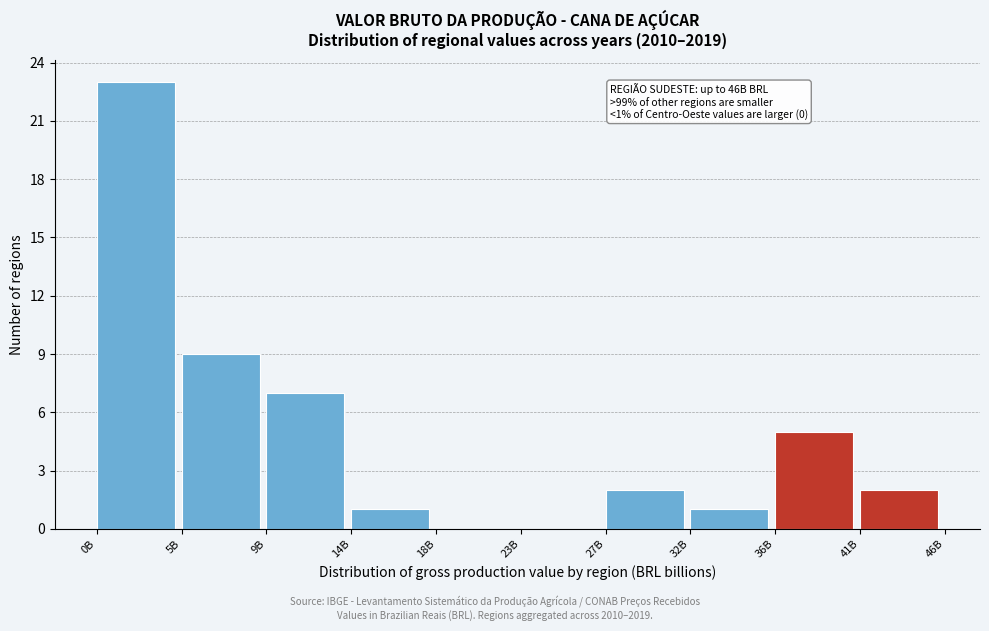

Reading left to right, list all the values displayed in this chart.

0B=23	5B=9	9B=7	14B=1	18B=0	23B=0	27B=2	32B=1	36B=5	41B=2